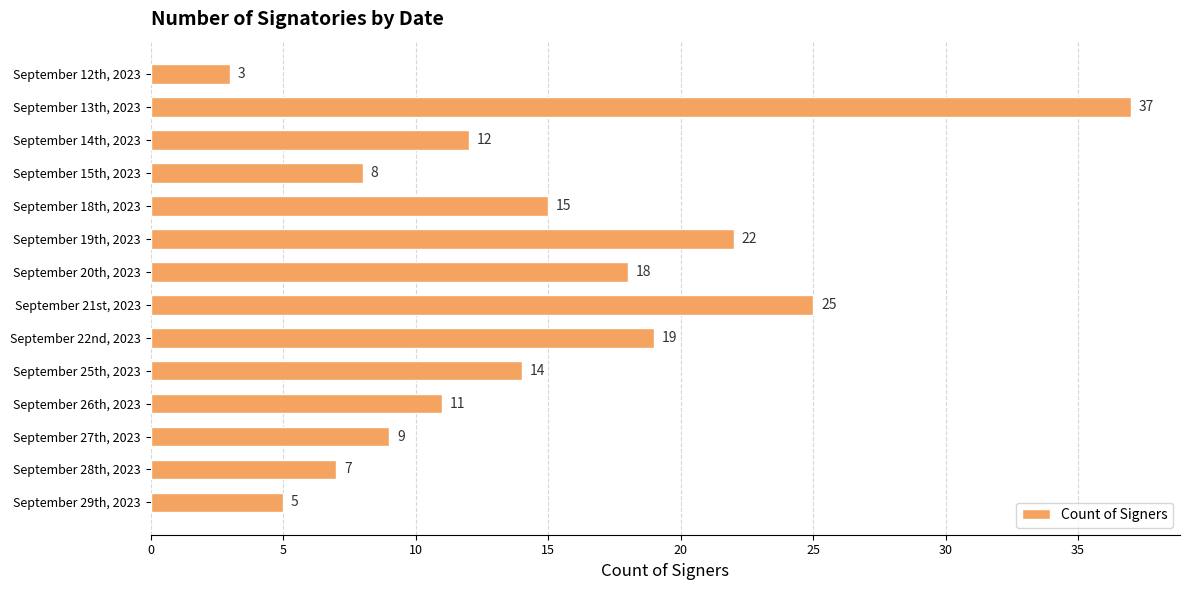

Rank the categories by value from highest to lowest.

September 13th, 2023, September 21st, 2023, September 19th, 2023, September 22nd, 2023, September 20th, 2023, September 18th, 2023, September 25th, 2023, September 14th, 2023, September 26th, 2023, September 27th, 2023, September 15th, 2023, September 28th, 2023, September 29th, 2023, September 12th, 2023